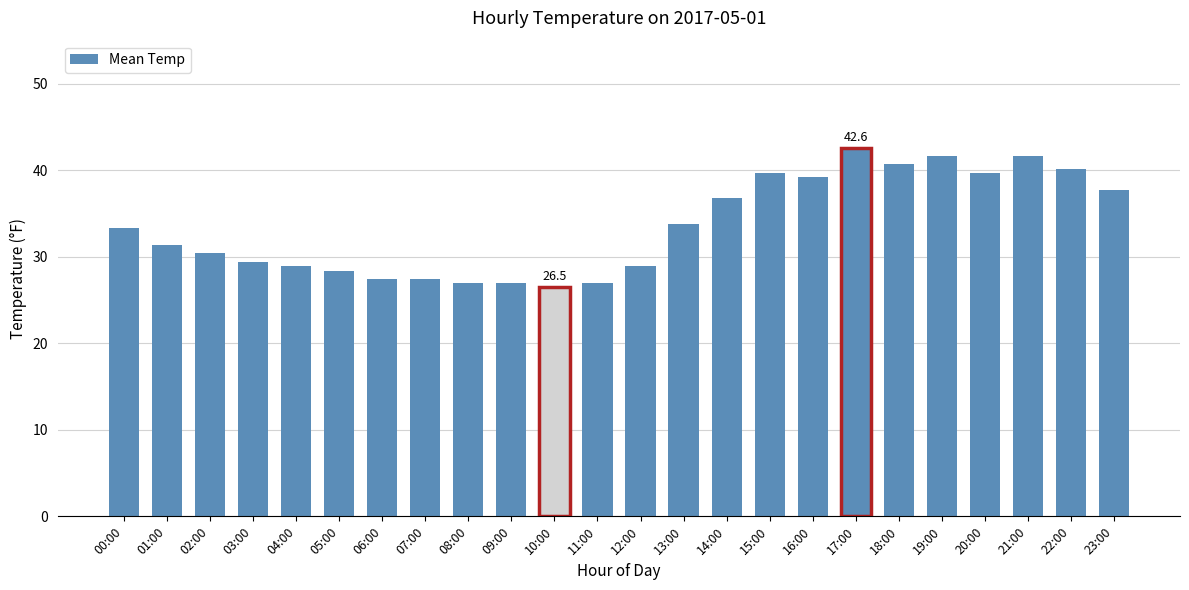

Reading left to right, list all the values displayed in this chart.

33.3	31.4	30.4	29.4	28.9	28.4	27.4	27.4	27.0	27.0	26.5	27.0	28.9	33.8	36.8	39.7	39.2	42.6	40.7	41.7	39.7	41.7	40.2	37.7